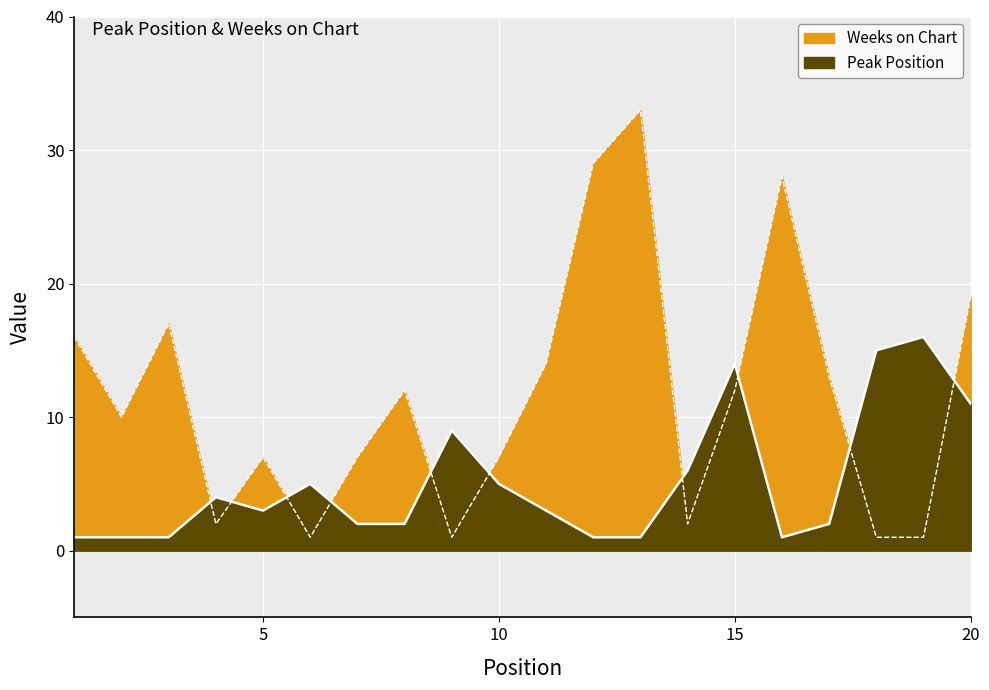

Reading right to left, extract all data points from this chart.

Peak Position: 11	16	15	2	1	14	6	1	1	3	5	9	2	2	5	3	4	1	1	1
Weeks on Chart: 19	1	1	13	28	12	2	33	29	14	7	1	12	7	1	7	2	17	10	16